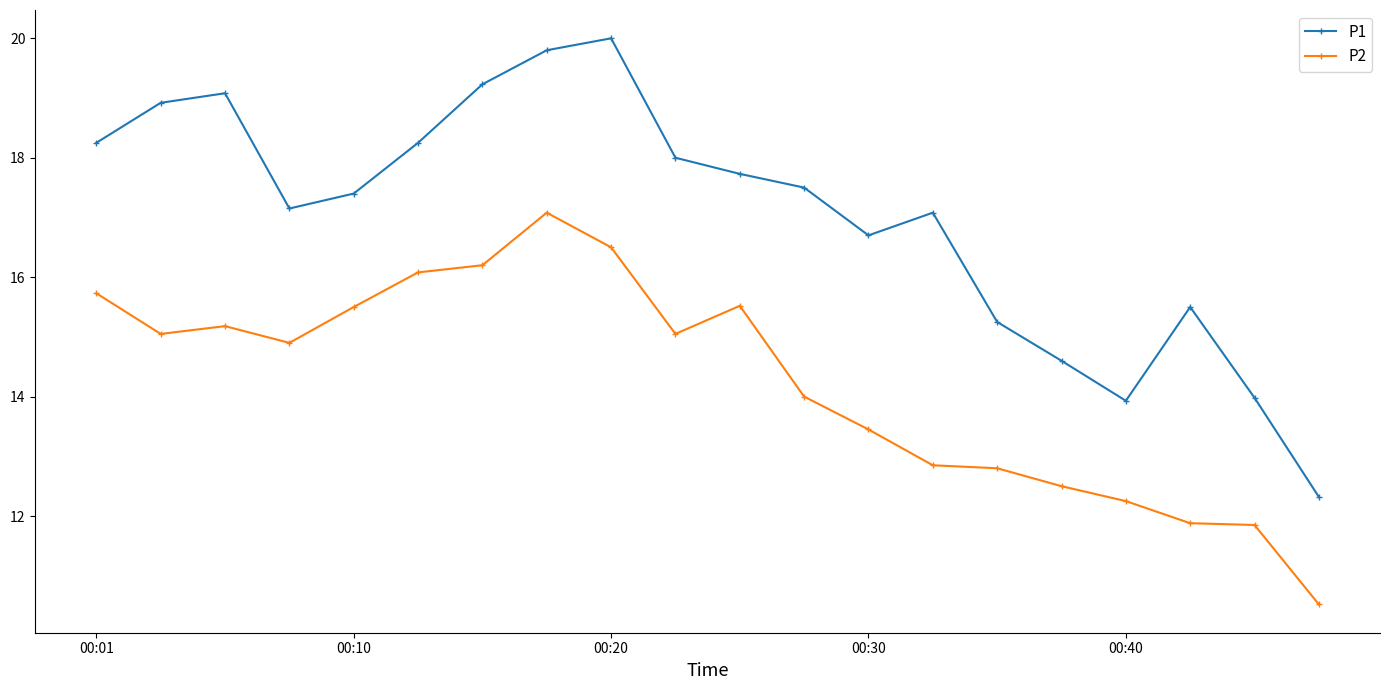

Which series has the largest range (max minus min)?

P1